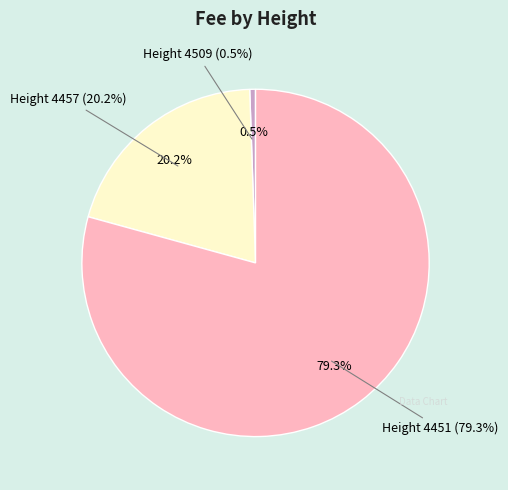

How many segments does this pie chart have?

3